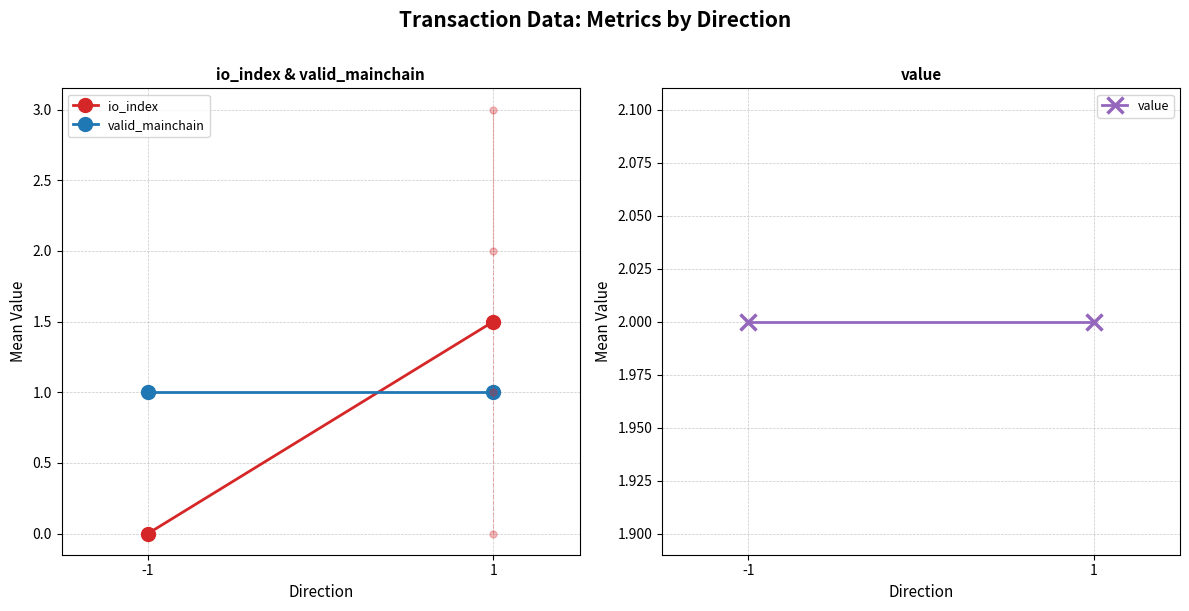

What is the sum of the valid_mainchain values at -1 and 1?

2.0